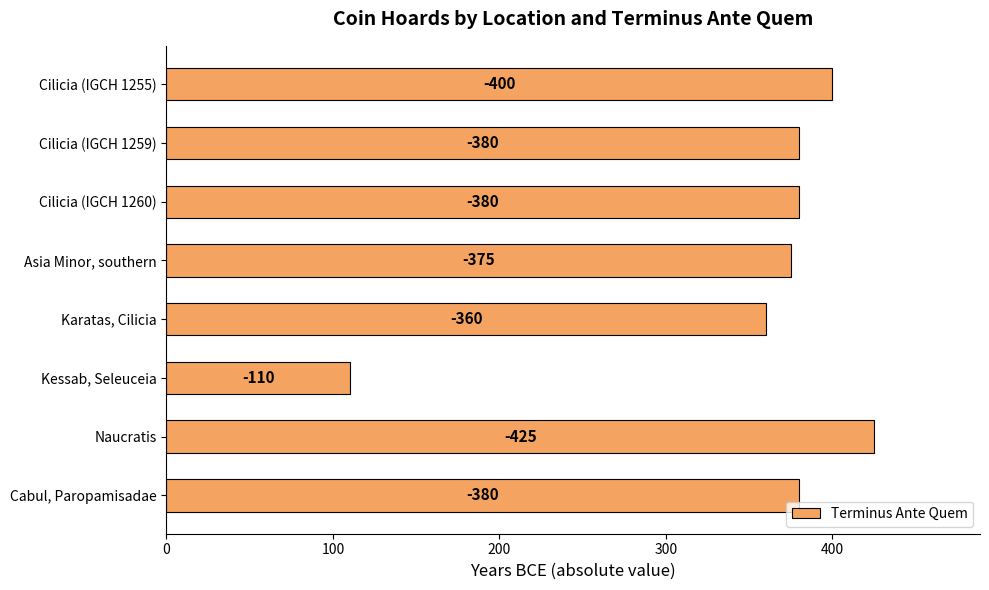

How many bars are there in total?

8